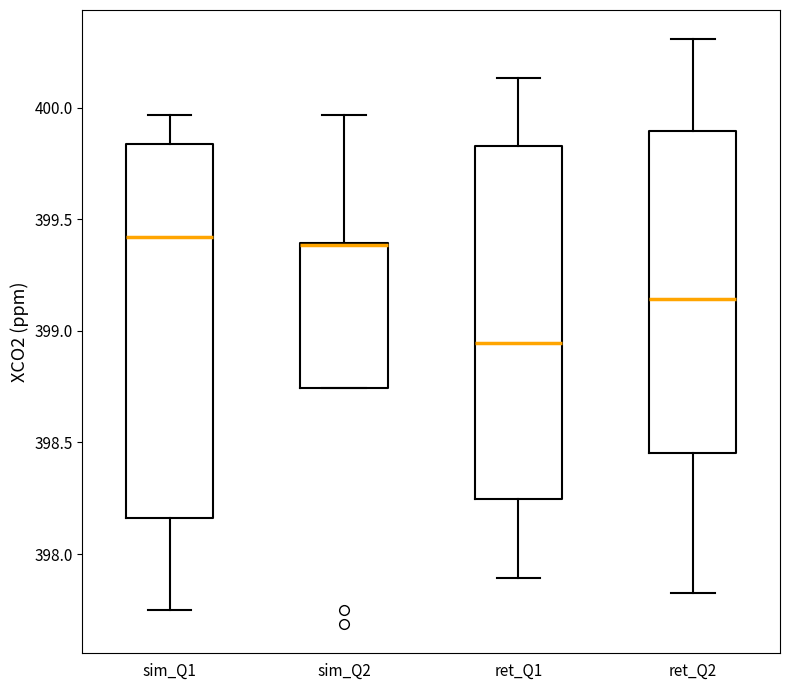

Reading left to right, read every box against the y-axis: the position of its median line, the range the box covers, and the ends of its whiskers. The values are not printed on the chart, so give them approximately, as read against the axis.

sim_Q1: median 399.40, box 398.15 to 399.85, whiskers 397.75 to 399.95
sim_Q2: median 399.40, box 398.75 to 399.40, whiskers 398.75 to 399.95
ret_Q1: median 398.95, box 398.25 to 399.85, whiskers 397.90 to 400.15
ret_Q2: median 399.15, box 398.45 to 399.90, whiskers 397.80 to 400.30